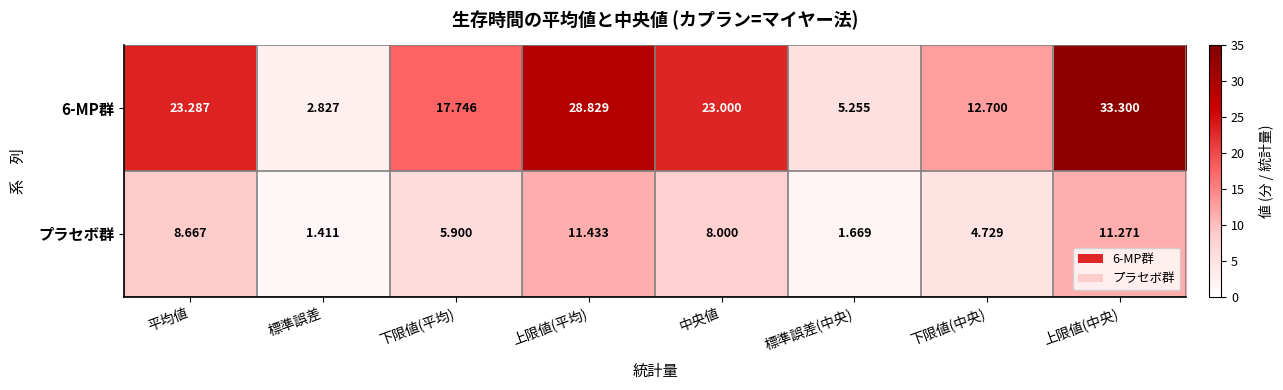

What is the difference between the highest and lowest values at 標準誤差(中央)?

3.6